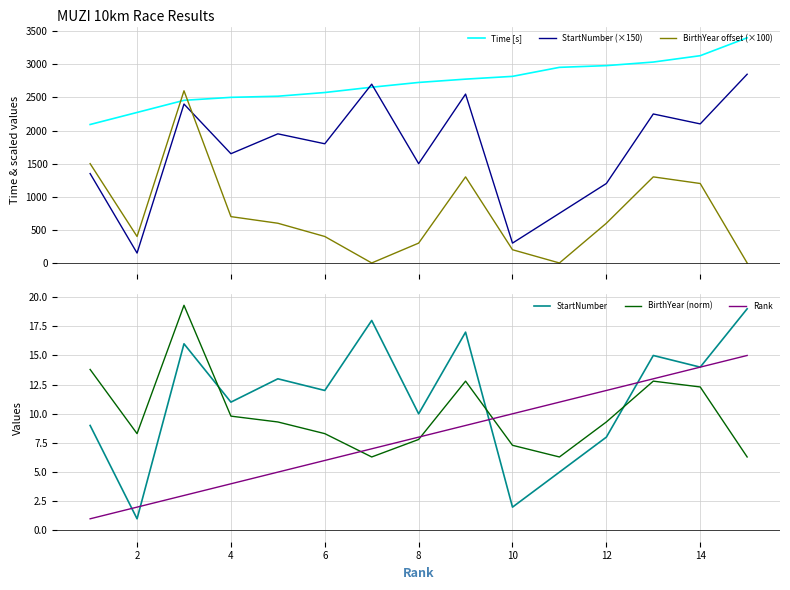

At which label is Rank closest to 8?

8